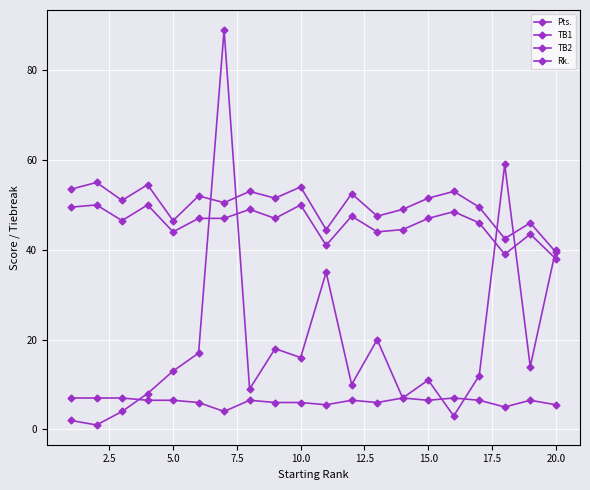

What is the smallest value displayed?

1.0